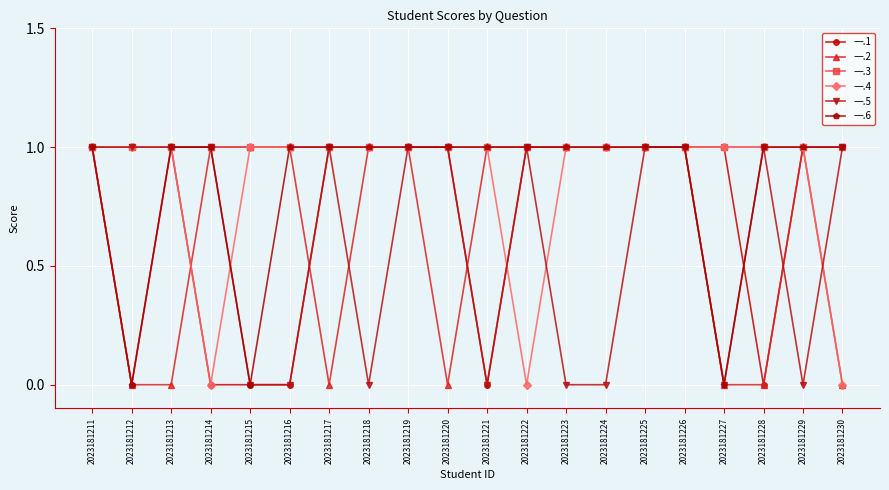

What is the difference between the maximum and minimum values in the 一.1 series?

1